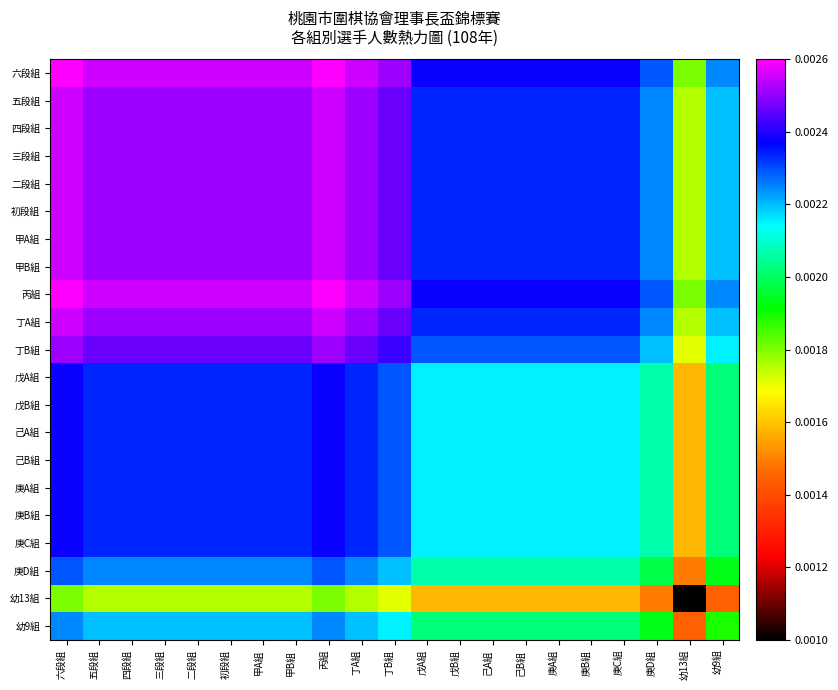

At which category is the sum across all series the highest?

六段組